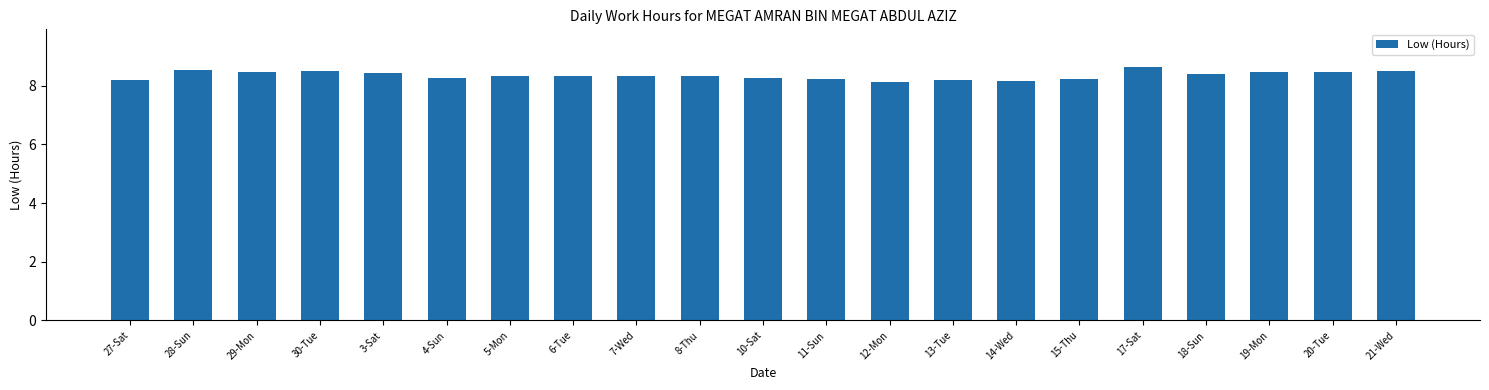

What is the difference between the maximum and second lowest values?

0.5